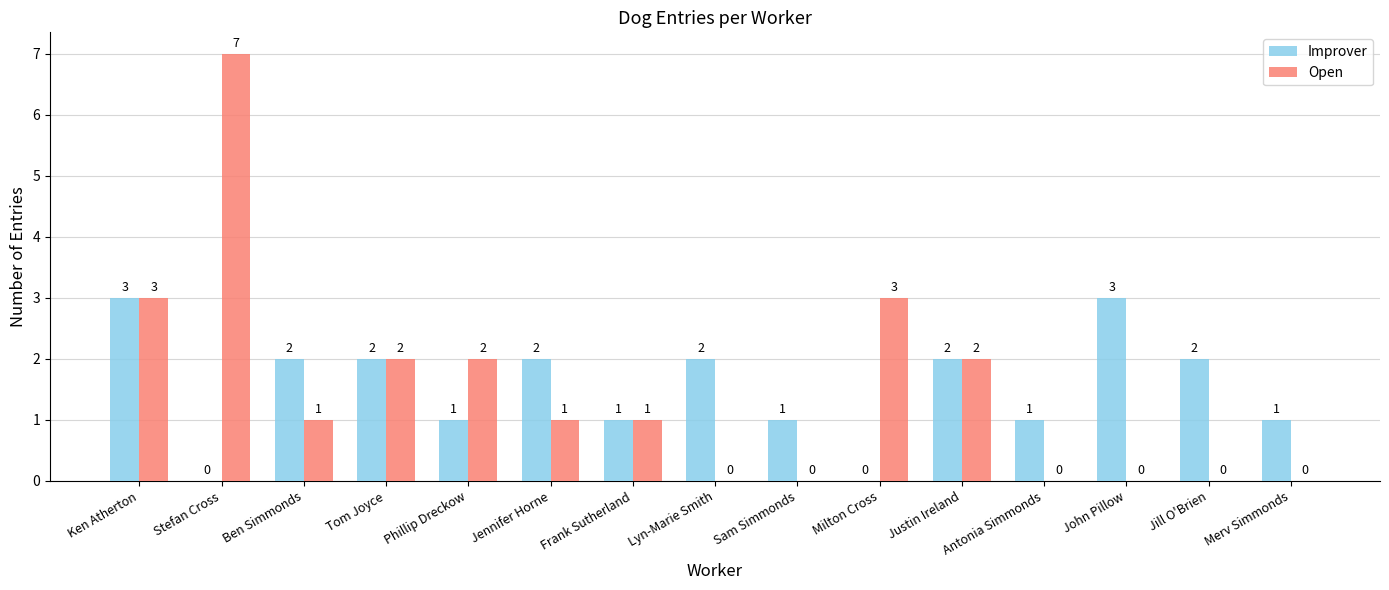

At which category is the sum across all series the highest?

Stefan Cross